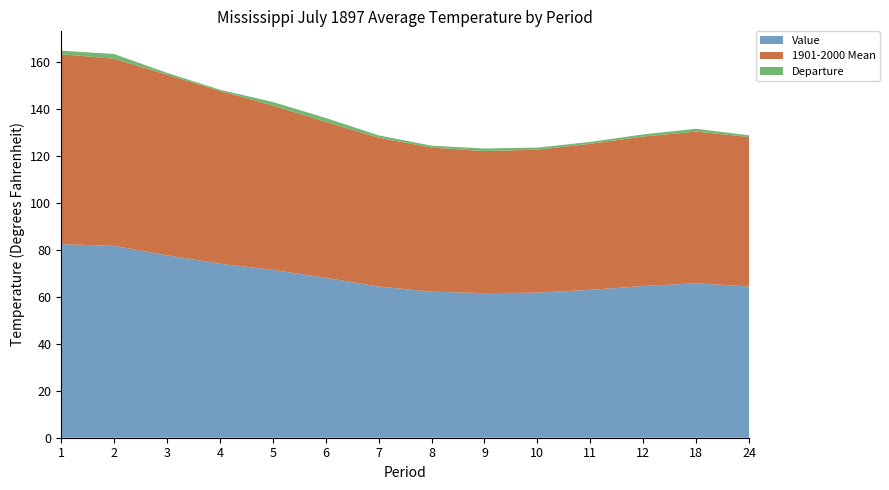

Reading left to right, what are all the values shown in this chart?

Value: 1=82.3	2=81.6	3=77.6	4=74.0	5=71.4	6=68.0	7=64.3	8=62.1	9=61.5	10=61.7	11=62.9	12=64.5	18=65.7	24=64.3
1901-2000 Mean: 1=80.8	2=79.6	3=76.8	4=73.5	5=69.9	6=66.3	7=63.3	8=61.3	9=60.4	10=60.8	11=62.1	12=63.6	18=64.5	24=63.6
Departure: 1=1.5	2=2.0	3=0.8	4=0.5	5=1.5	6=1.7	7=1.0	8=0.8	9=1.1	10=0.9	11=0.8	12=0.9	18=1.2	24=0.7